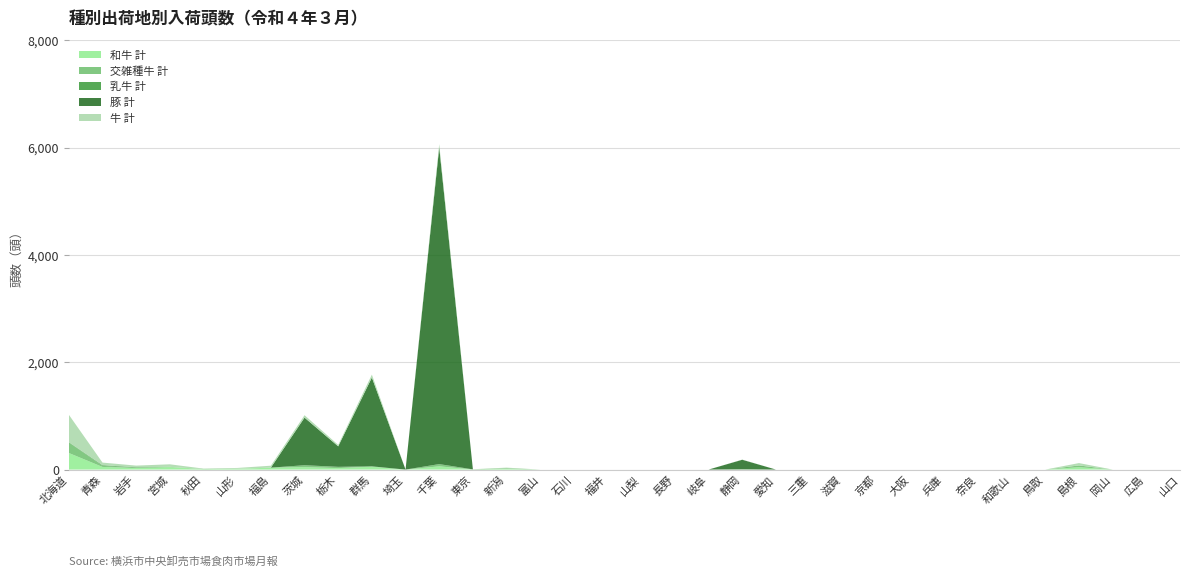

Reading left to right, list all the values displayed in this chart.

和牛 計: 309	49	31	47	8	15	36	45	27	55	0	60	2	12	0	0	0	0	0	0	3	0	0	0	0	0	0	0	0	0	44	0	0	0
交雑種牛 計: 196	20	2	4	0	0	0	36	24	5	0	42	0	12	0	0	0	0	0	0	1	0	0	0	0	0	0	0	0	0	33	0	0	0
乳牛 計: 6	12	10	0	2	0	0	0	0	0	0	0	2	0	0	0	0	0	0	0	1	0	0	0	0	0	0	0	0	0	0	0	0	0
豚 計: 0	0	0	0	0	0	0	887	382	1655	0	5903	0	0	0	0	0	0	0	0	178	0	0	0	0	0	0	0	0	0	0	0	0	0
牛 計: 511	49	31	47	8	15	36	45	27	55	0	60	2	12	0	0	0	0	0	0	3	0	0	0	0	0	0	0	0	0	44	0	0	0